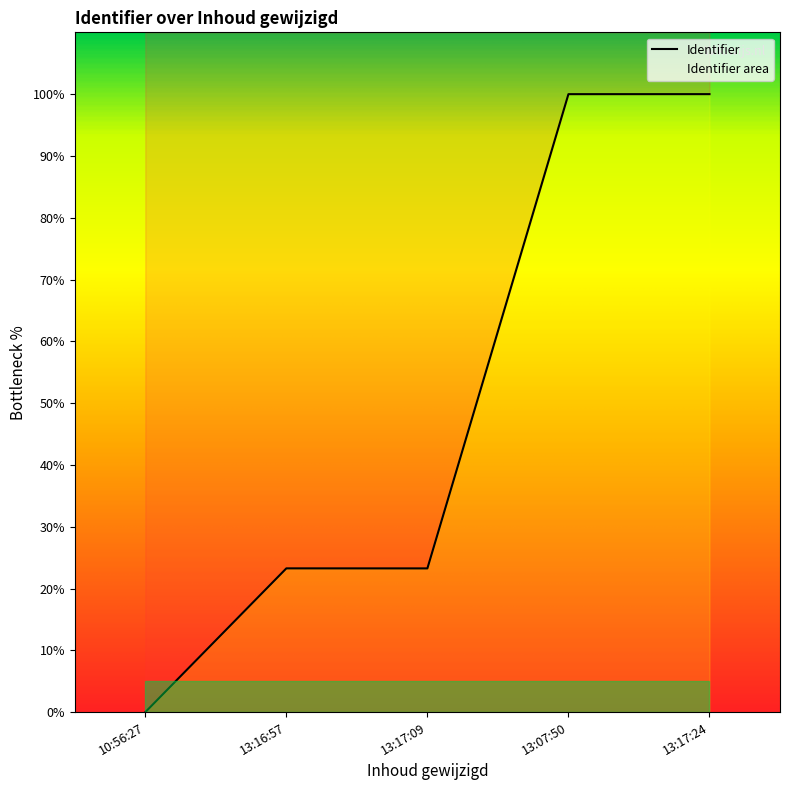

Which has a higher value, 13:17:24 or 13:07:50?

13:17:24